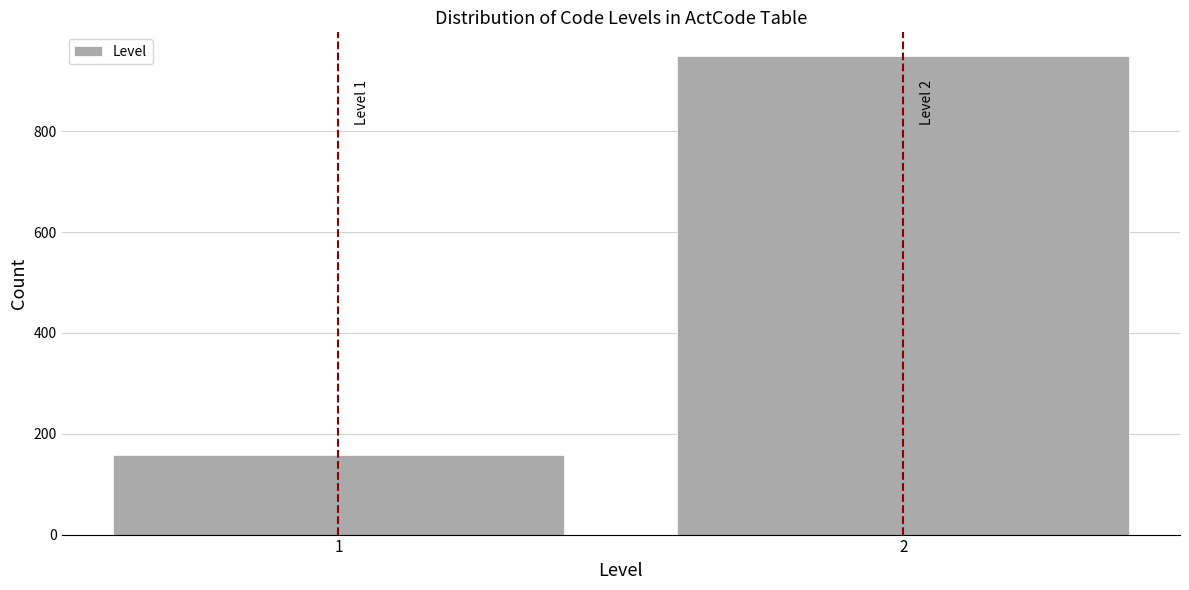

Reading right to left, list all the values displayed in this chart.

2=949	1=158